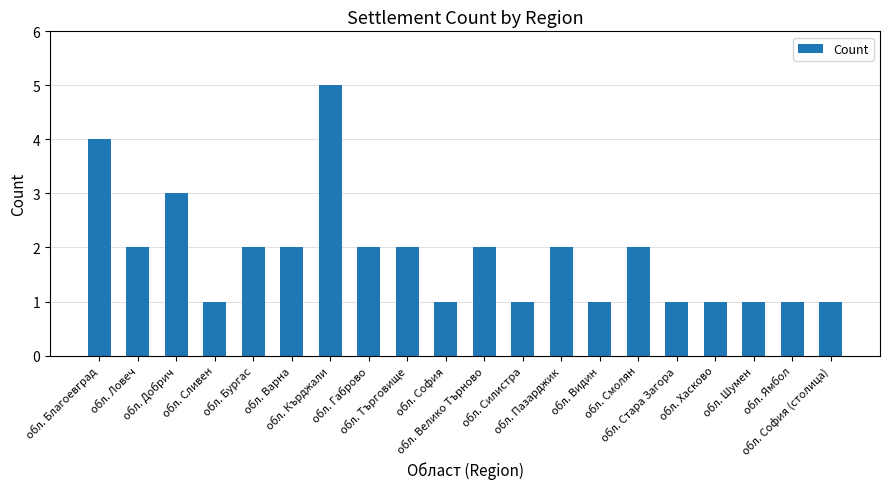

Where is the data nearest to the value 3?

обл. Добрич